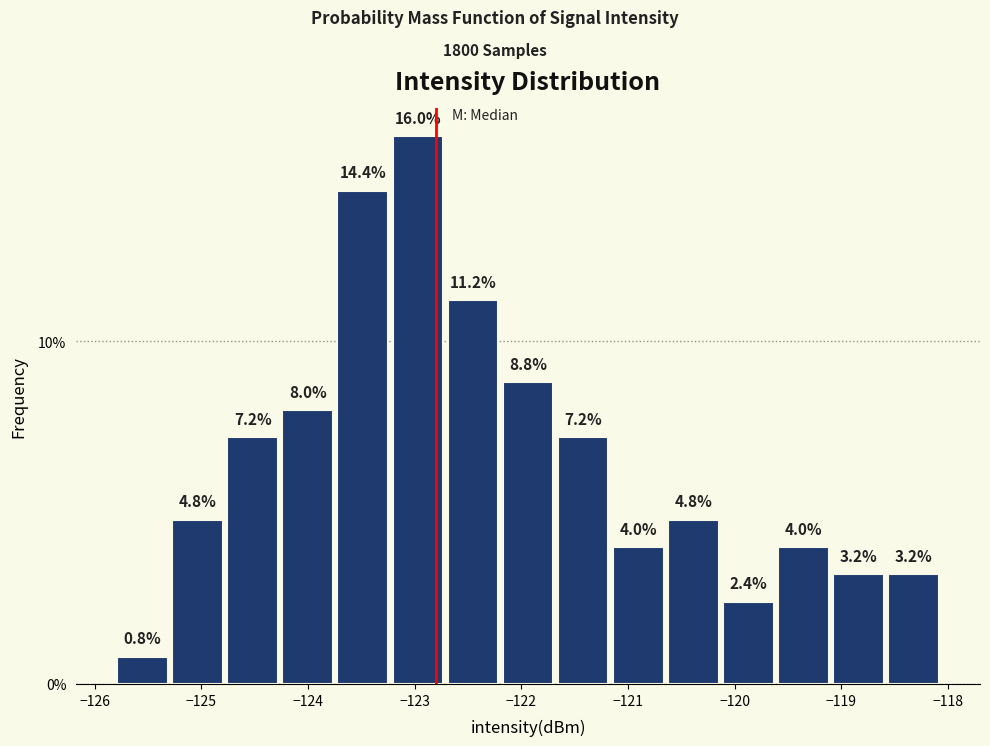

Reading left to right, list every bar in this chart as the range it spans on the x-axis followed by its height. The bar edges are not printed on the chart, so give them approximately, as read against the axis.

-125.8 to -125.3: 0.8
-125.3 to -124.8: 4.8
-124.8 to -124.3: 7.2
-124.3 to -123.7: 8.0
-123.7 to -123.2: 14.4
-123.2 to -122.7: 16.0
-122.7 to -122.2: 11.2
-122.2 to -121.7: 8.8
-121.7 to -121.2: 7.2
-121.2 to -120.6: 4.0
-120.6 to -120.1: 4.8
-120.1 to -119.6: 2.4
-119.6 to -119.1: 4.0
-119.1 to -118.6: 3.2
-118.6 to -118.1: 3.2